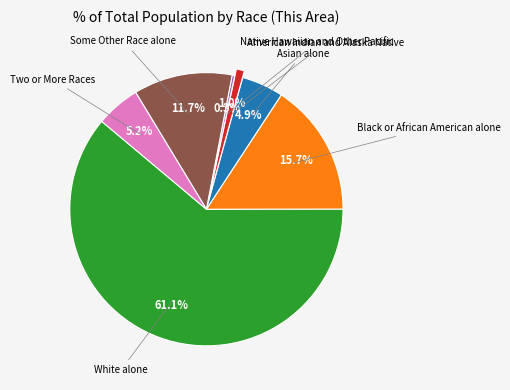

Is there any slice that represents more than half of the pie?

Yes